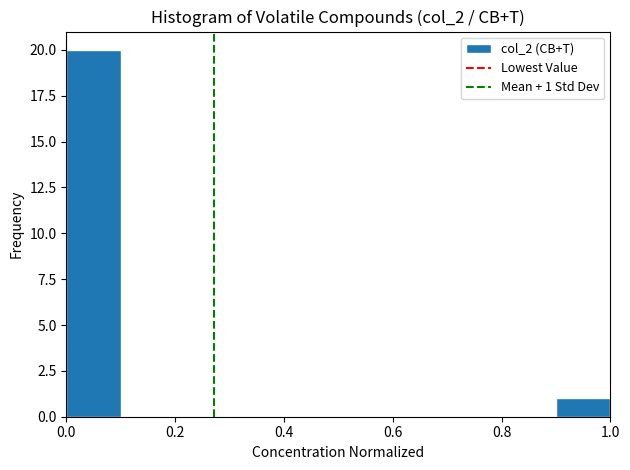

Over which range of the x-axis is the bar tallest?

0.0 to 0.1